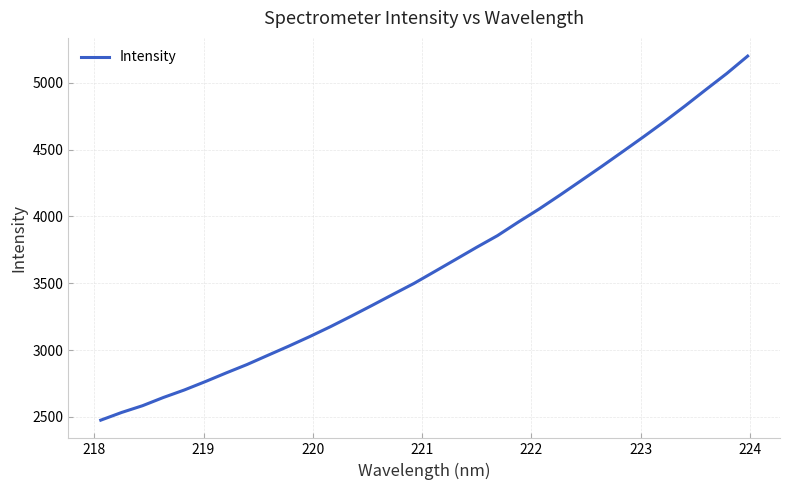

What is the smallest value displayed?

2475.9